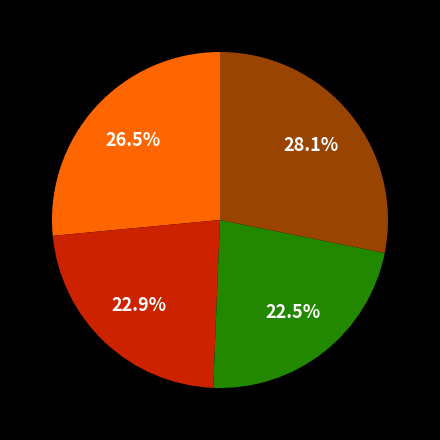

Is there any slice that represents more than half of the pie?

No